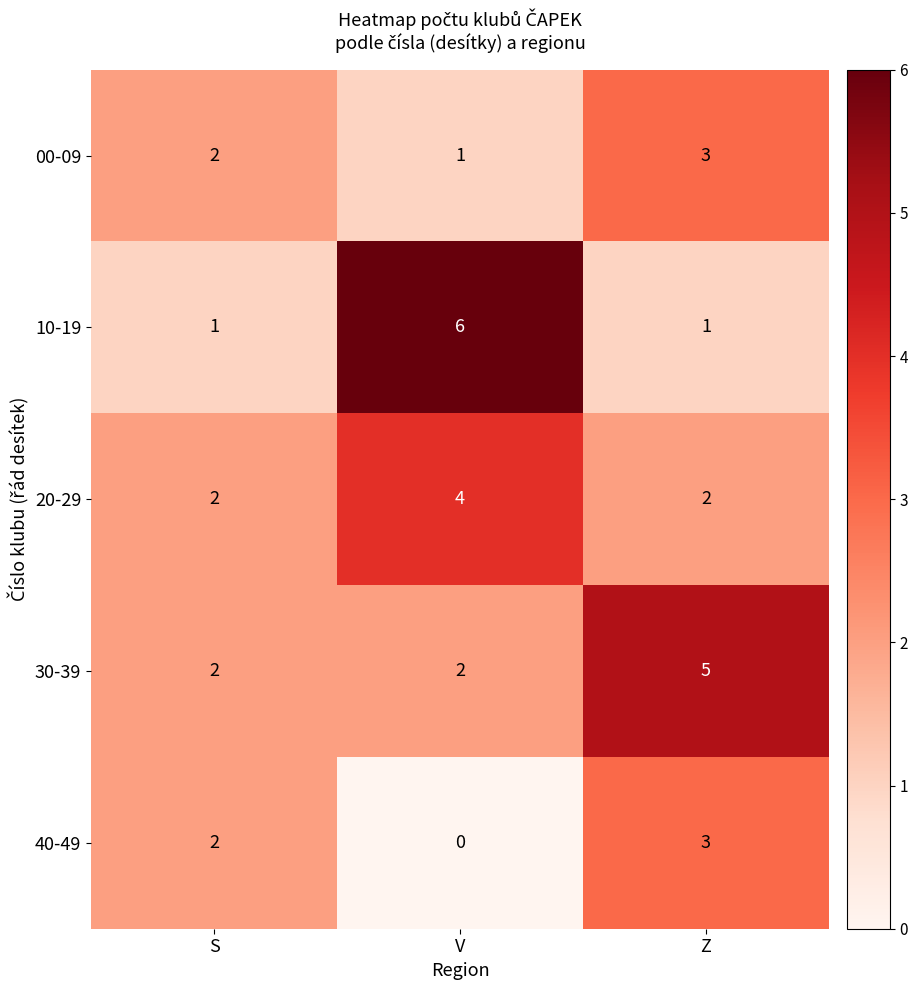

Read the 40-49 value at Z.

3